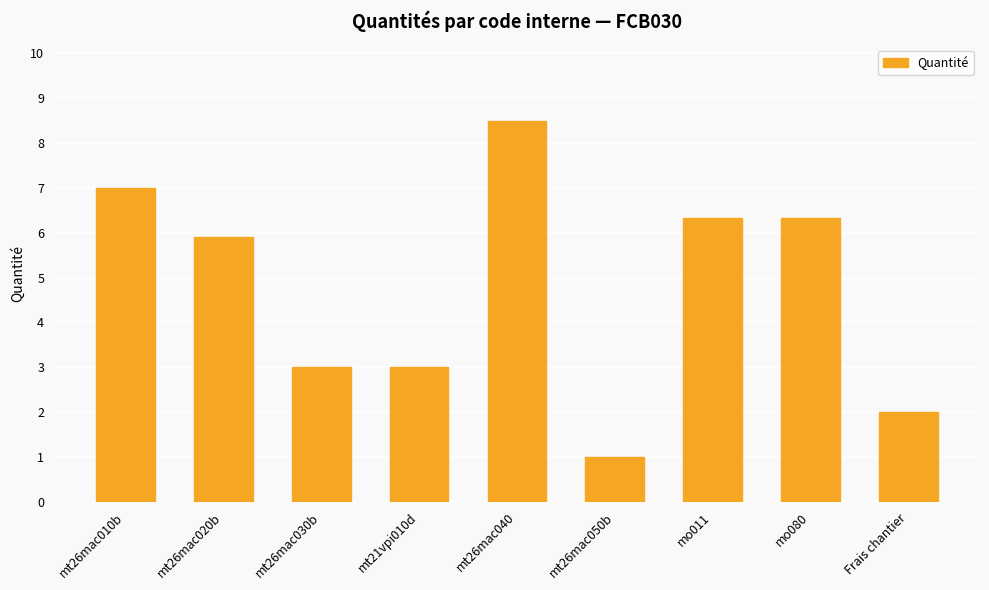

Where does the data first go above 5?

mt26mac010b